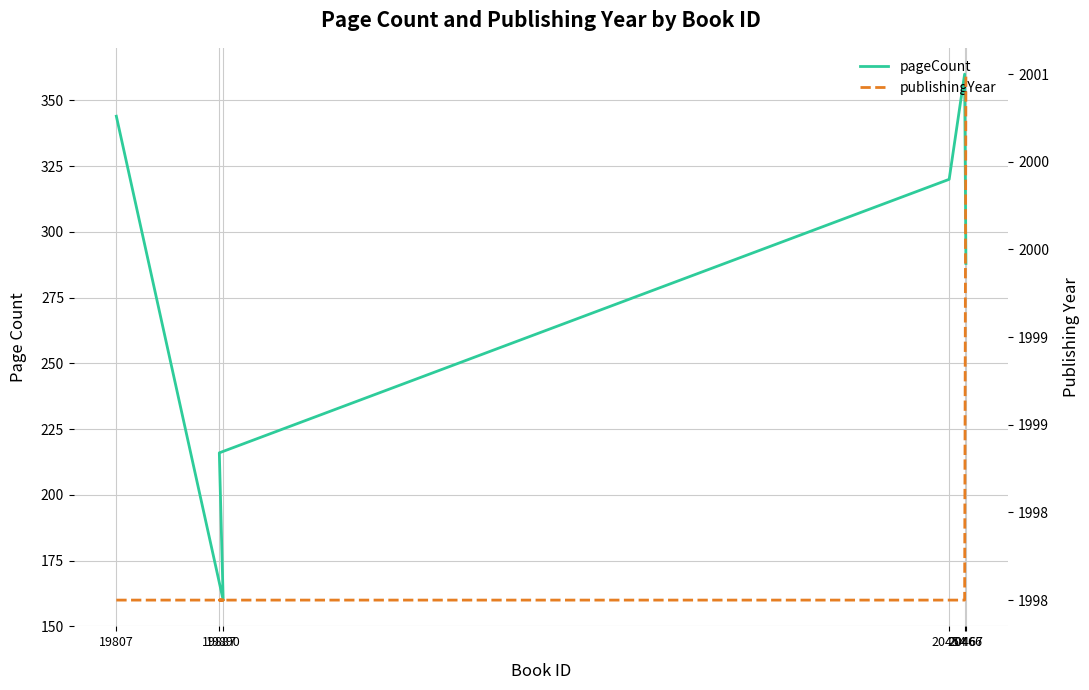

At which label is pageCount closest to 260?

20467